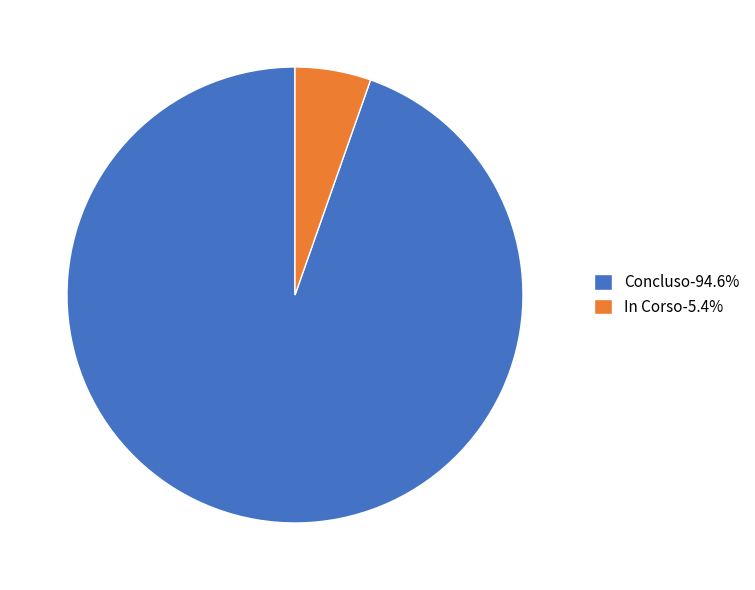

Is In Corso-5.4% the majority of the pie?

No